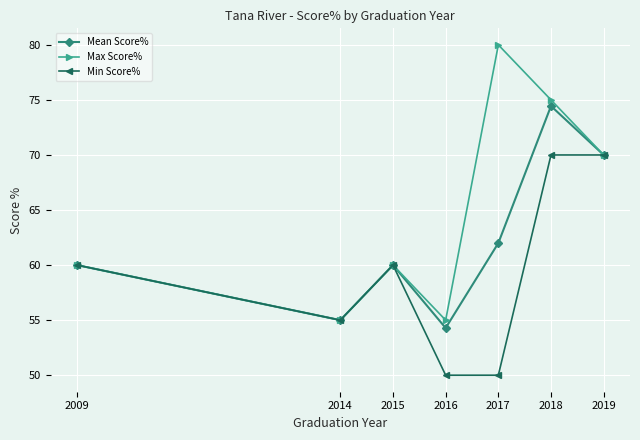

Which series has the largest range (max minus min)?

Max Score%